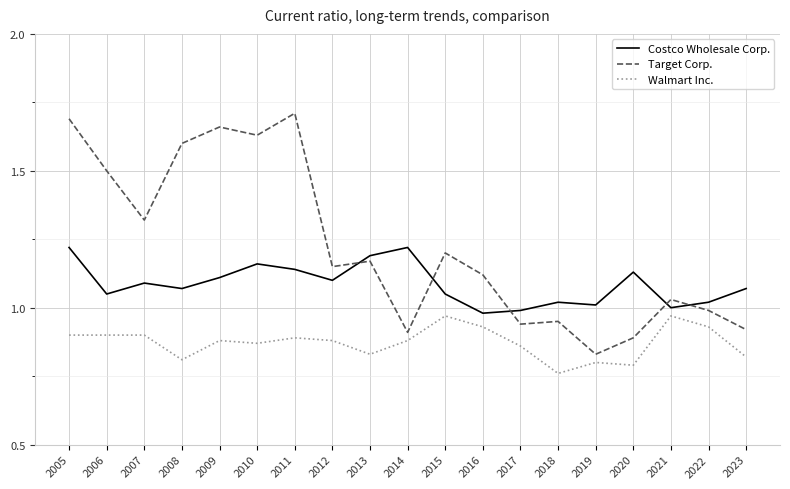

Which series has the largest range (max minus min)?

Target Corp.